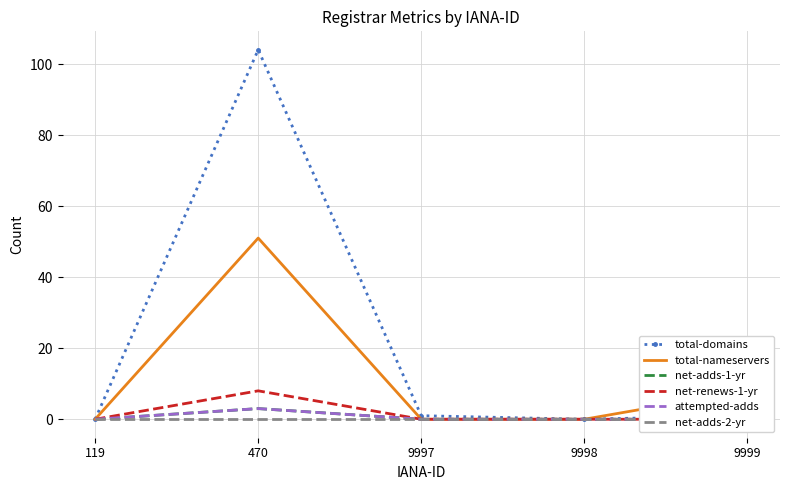

Between 470 and 9999, which series saw the biggest shift?

total-domains